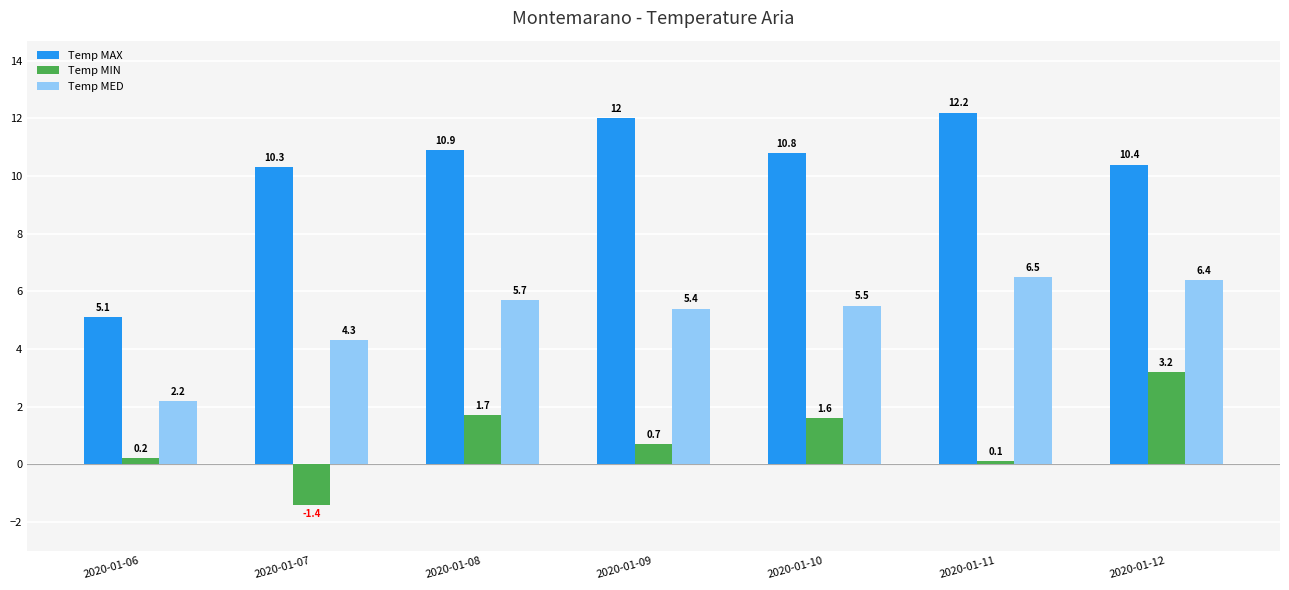

What is the difference between the Temp MED values at 2020-01-06 and 2020-01-07?

2.1